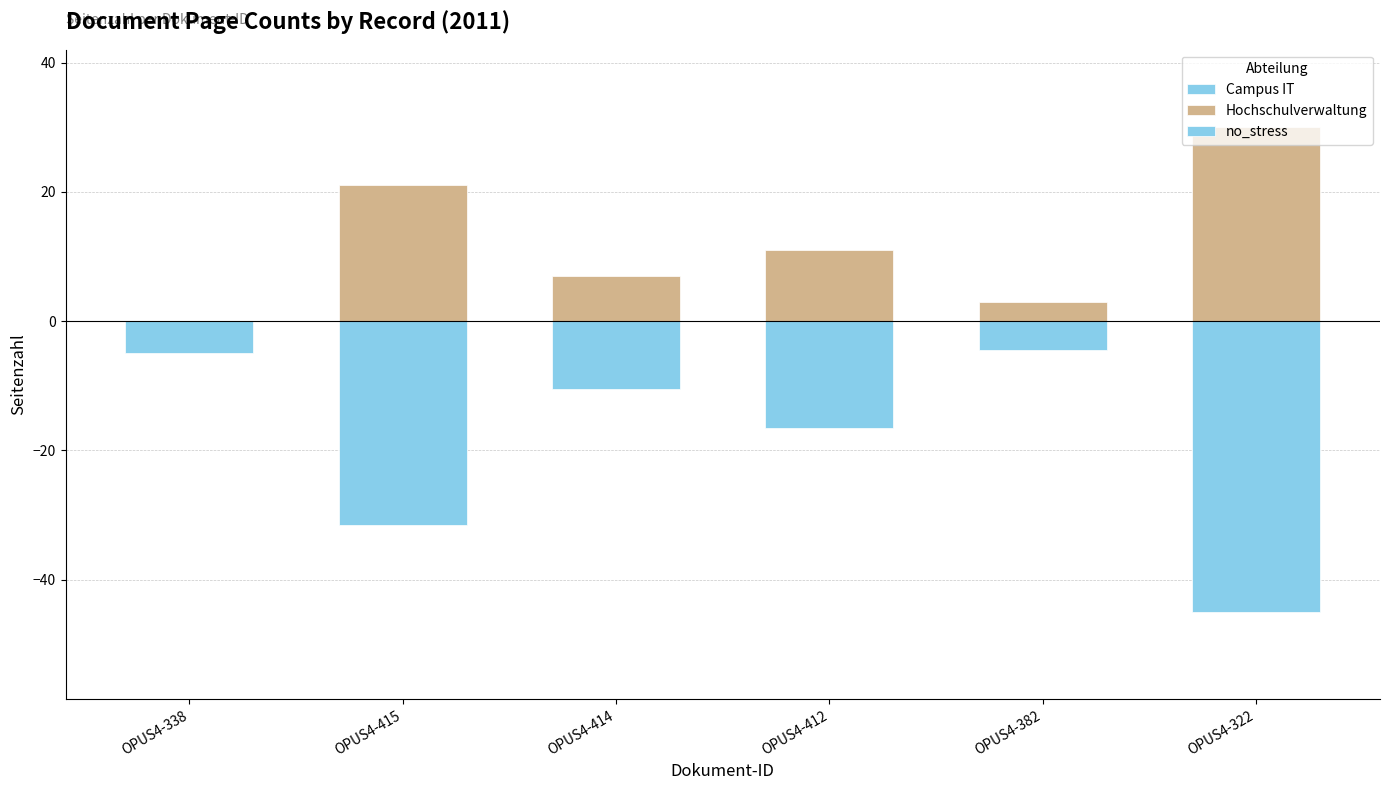

Is it true that Hochschulverwaltung equals 21.0 at OPUS4-415?

True